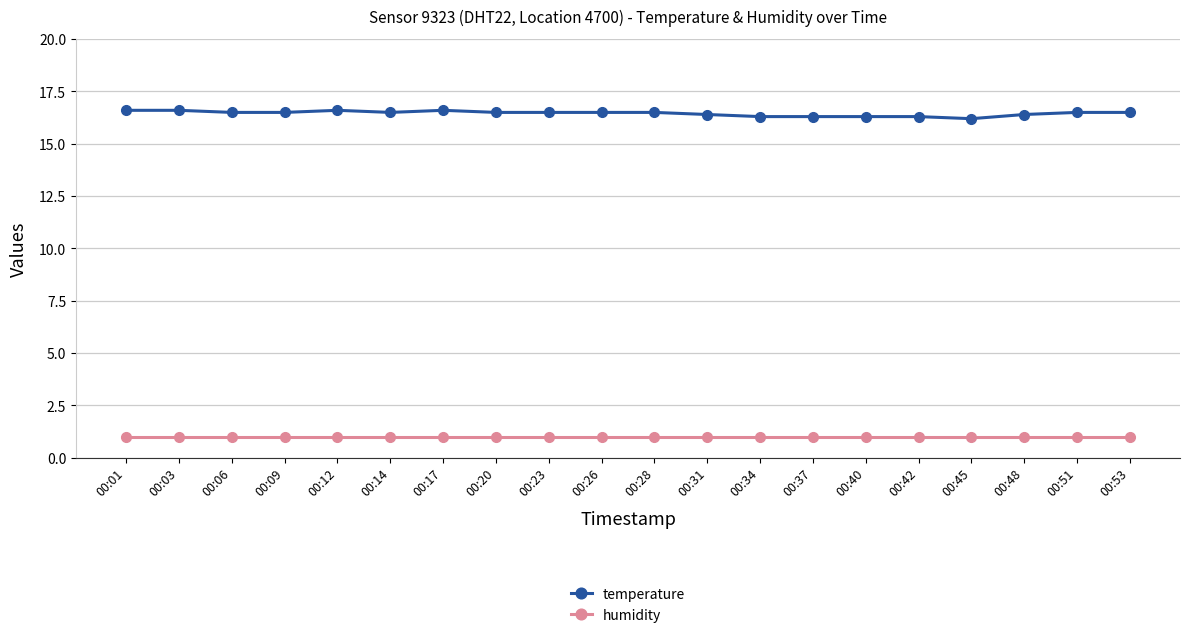

What is the spread (max minus min) of values at 00:37?

15.3